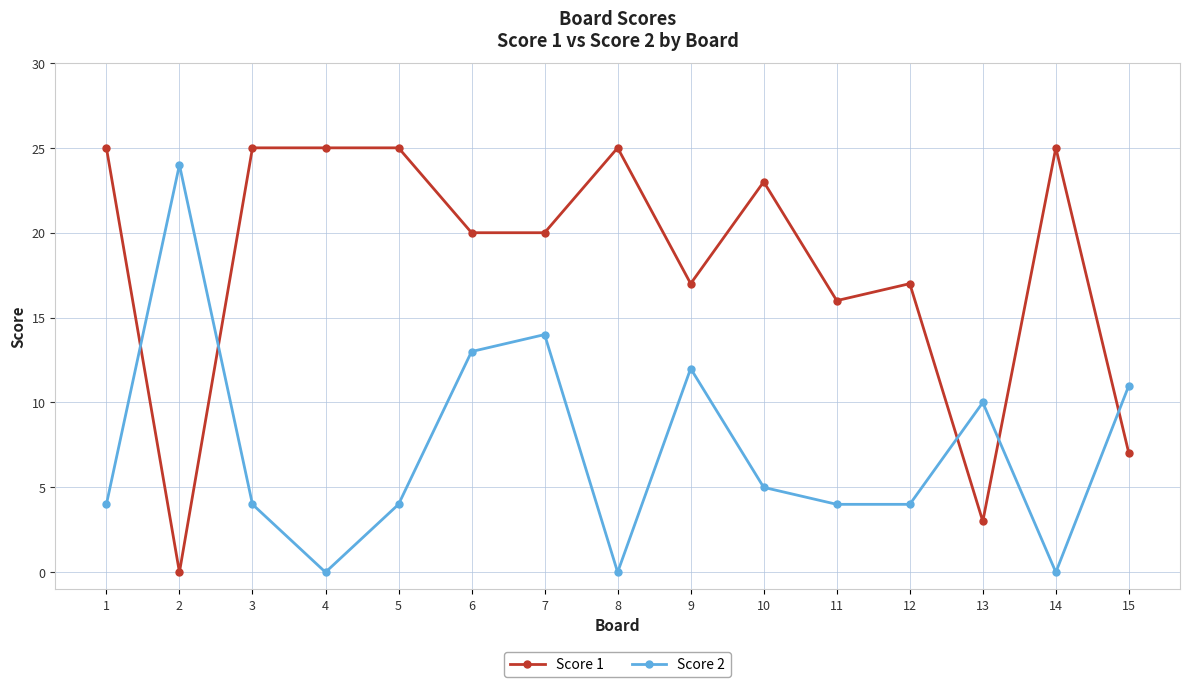

What is the sum of the Score 2 values at 3 and 7?

18